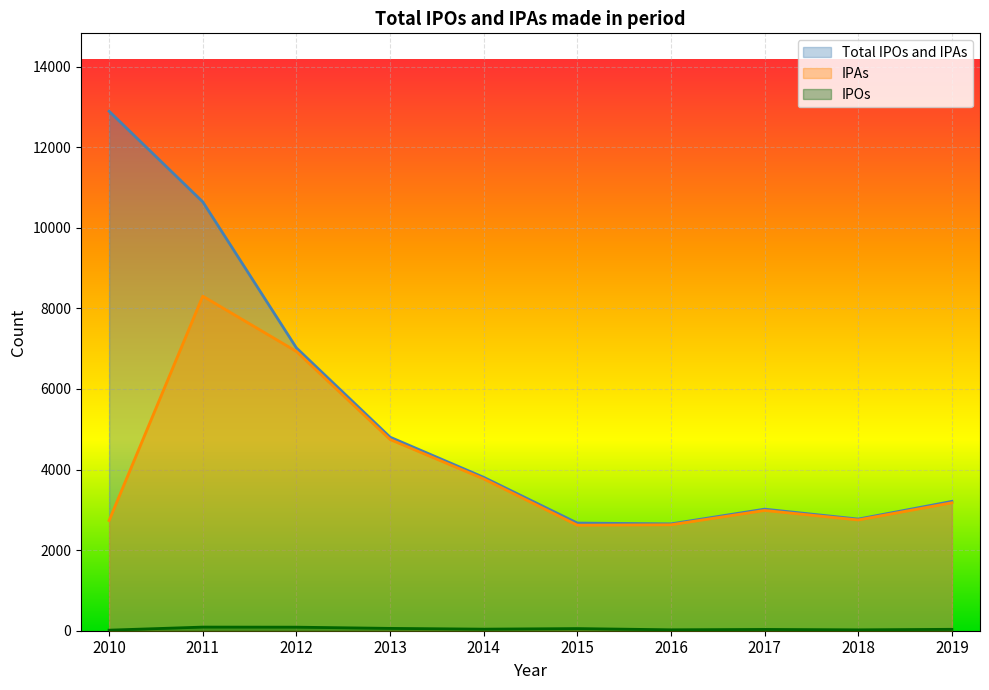

Does the chart display data point markers on the line(s)?

No